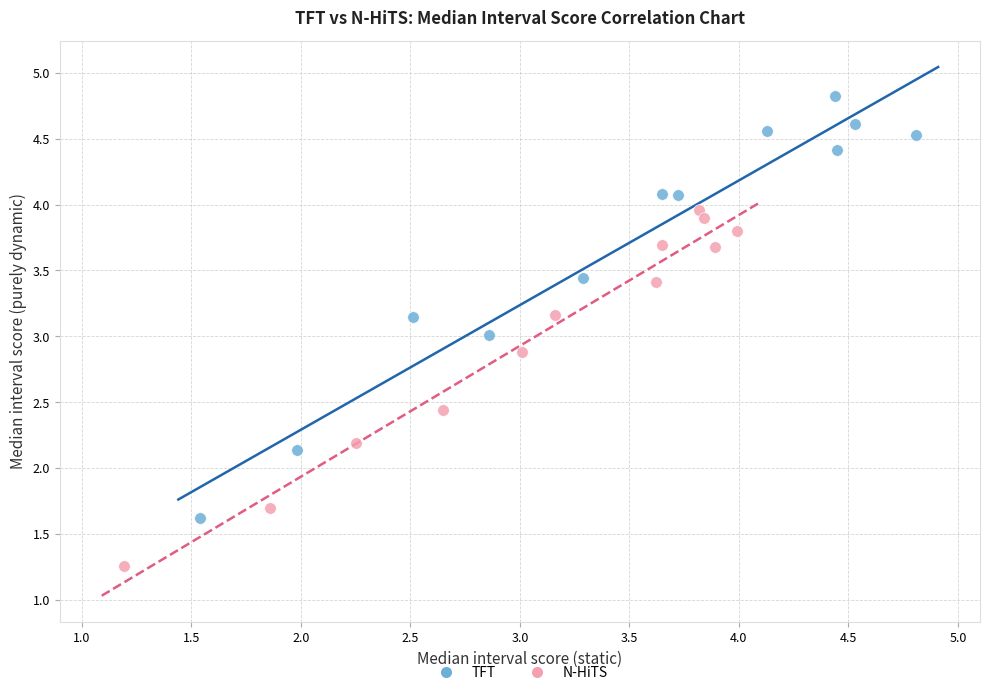

Which series has the largest Y range (max minus min)?

TFT